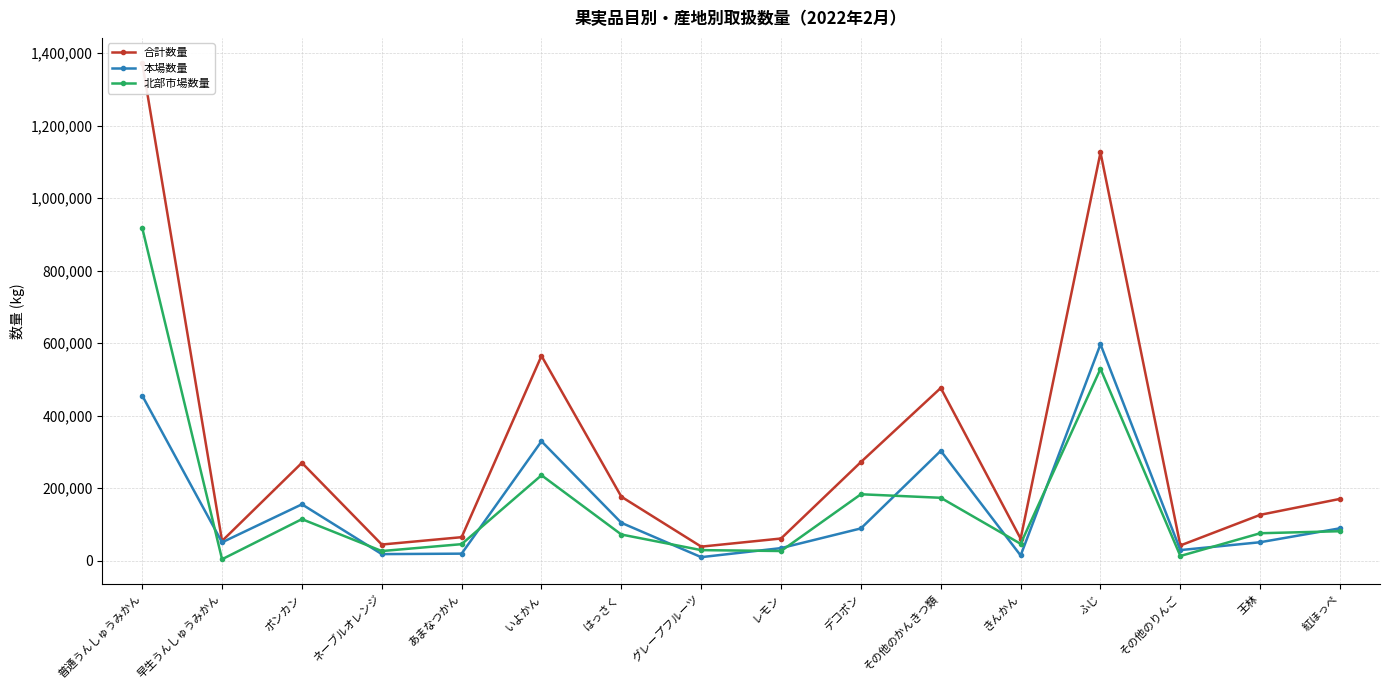

How many interior local valleys does the 北部市場数量 series have?

5